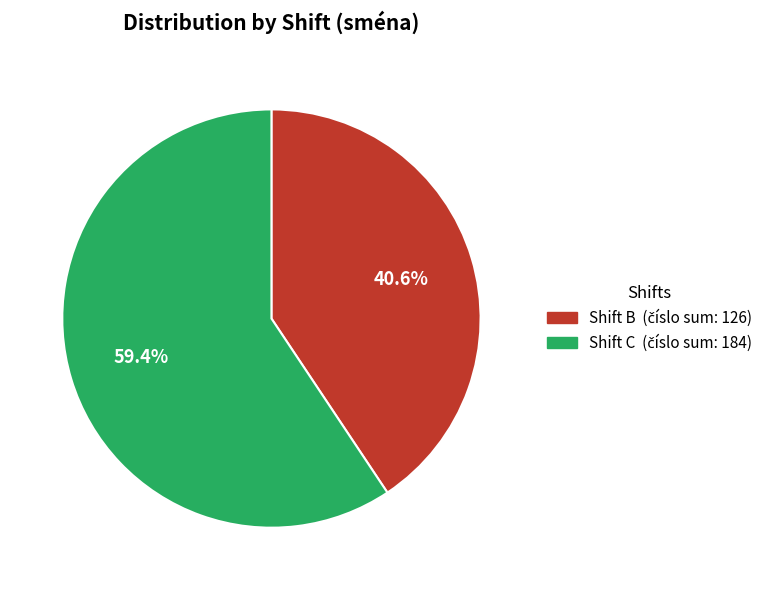

To the nearest percent, what is the difference between the largest and smallest slice percentages?

19%